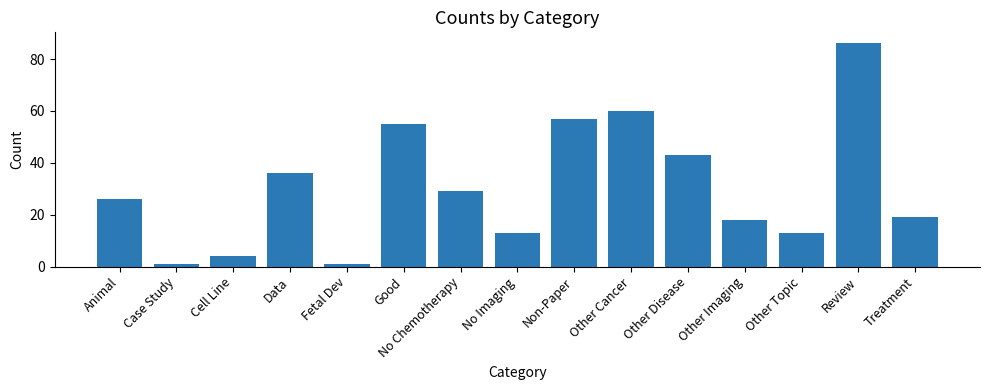

Reading left to right, list all the values displayed in this chart.

Animal=26	Case Study=1	Cell Line=4	Data=36	Fetal Dev=1	Good=55	No Chemotherapy=29	No Imaging=13	Non-Paper=57	Other Cancer=60	Other Disease=43	Other Imaging=18	Other Topic=13	Review=86	Treatment=19